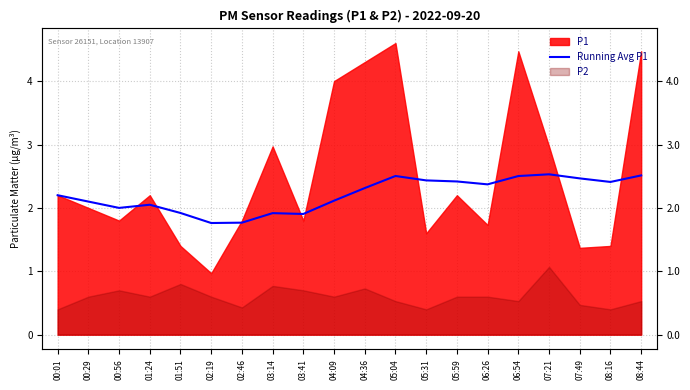

Where does the data first go above 2?

00:01